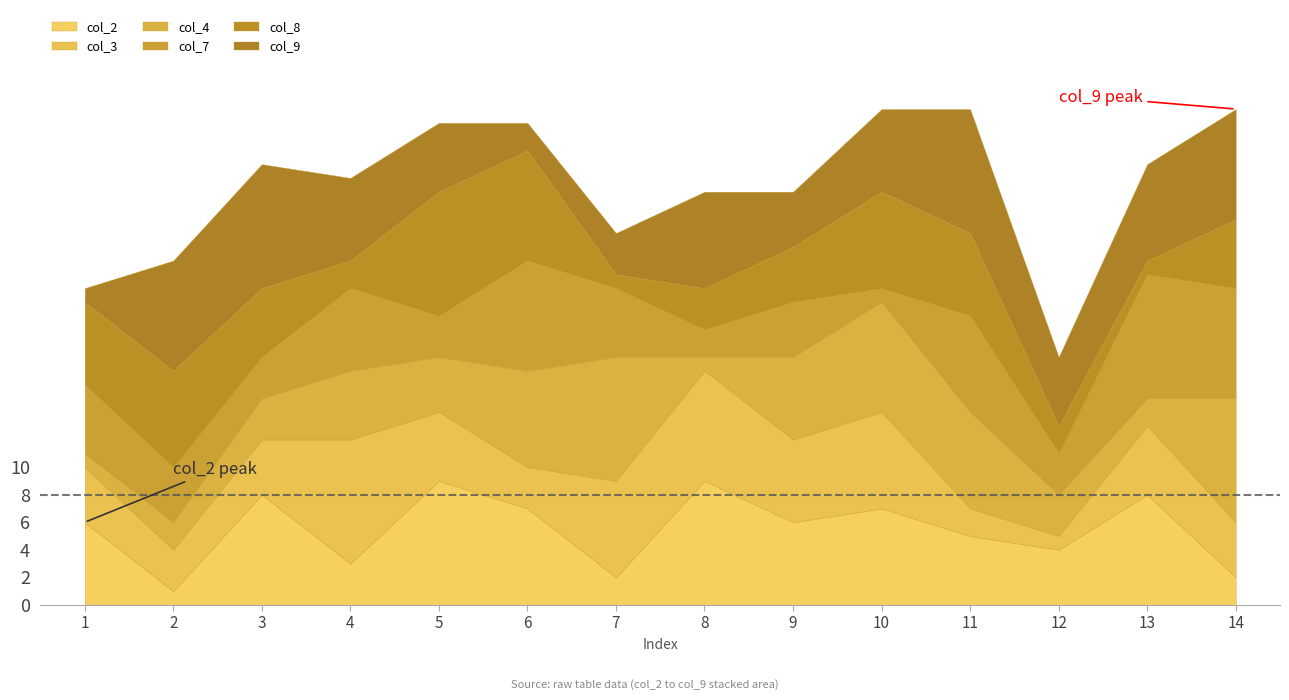

Read the col_2 value at 6.

7